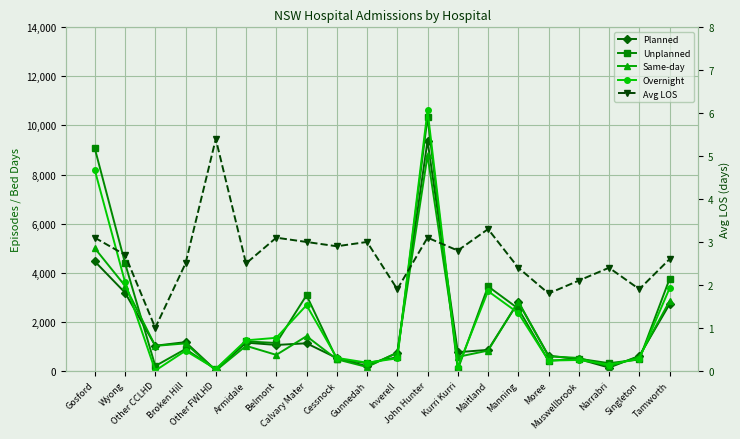

What is the total value across all series at Gosford?

26710.1